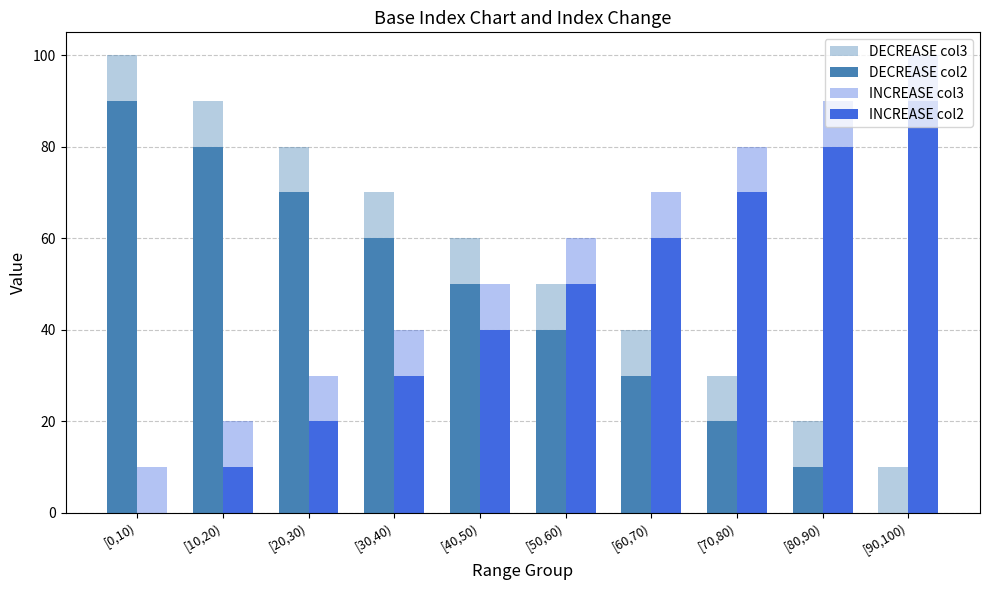

Where does the INCREASE col3 series first go above 60?

[60,70)